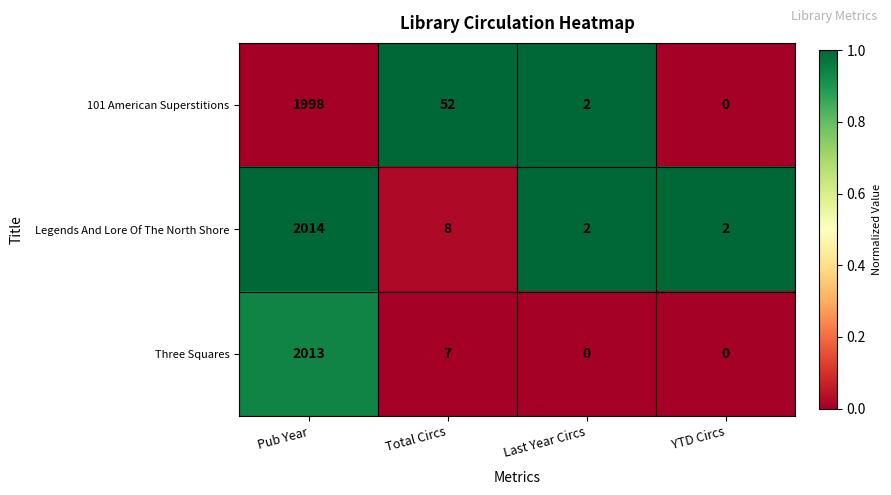

Rank the series by their average value, from lowest to highest.

Three Squares, Legends And Lore Of The North Shore, 101 American Superstitions